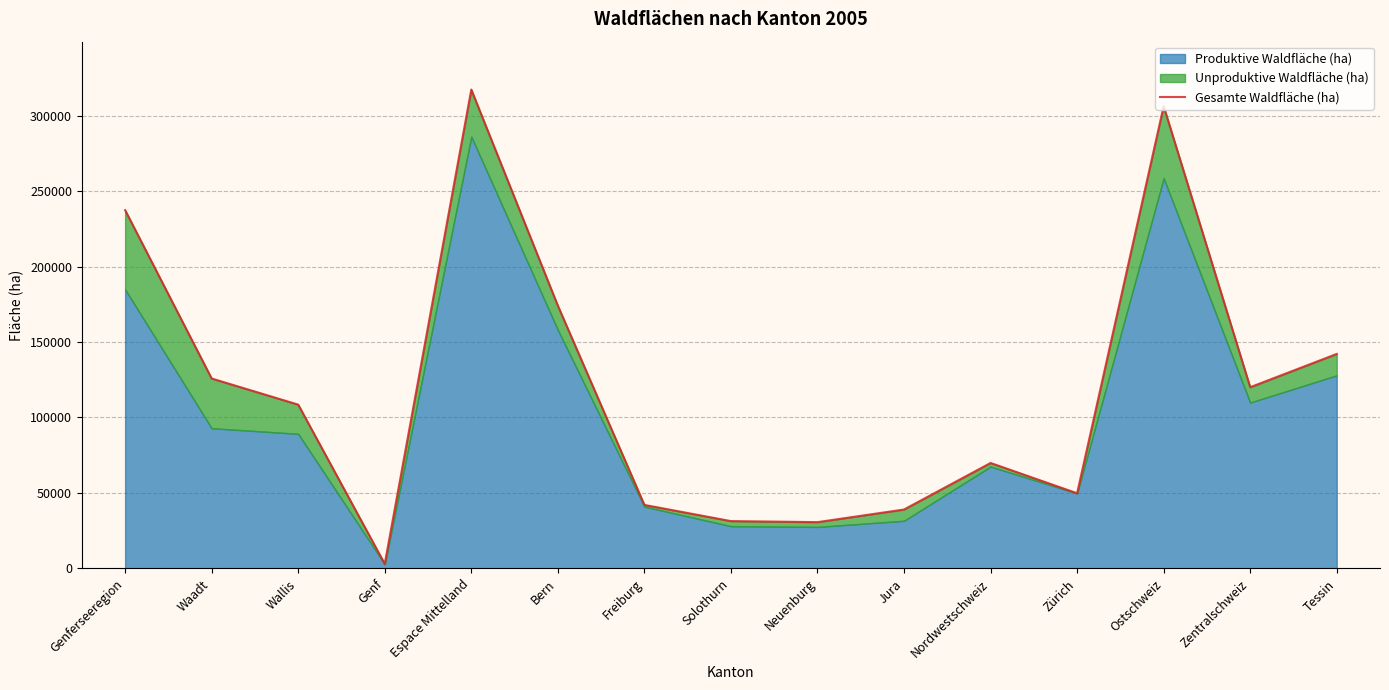

True or false: there are more than 2 points higher than both neighbors.

True